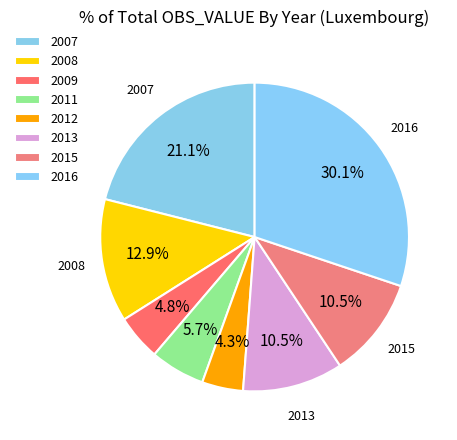

To the nearest percent, what is the difference between the 2008 and 2016 slice percentages?

17%